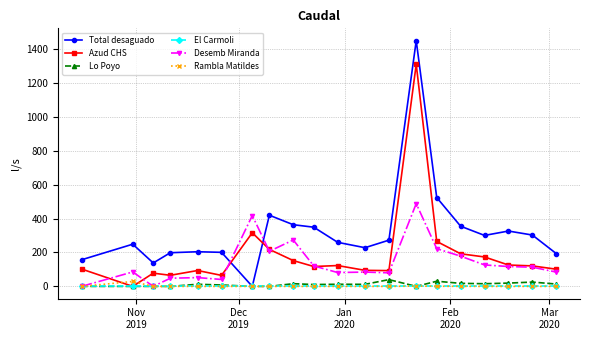

True or false: Desemb Miranda and Total desaguado intersect in this chart.

True